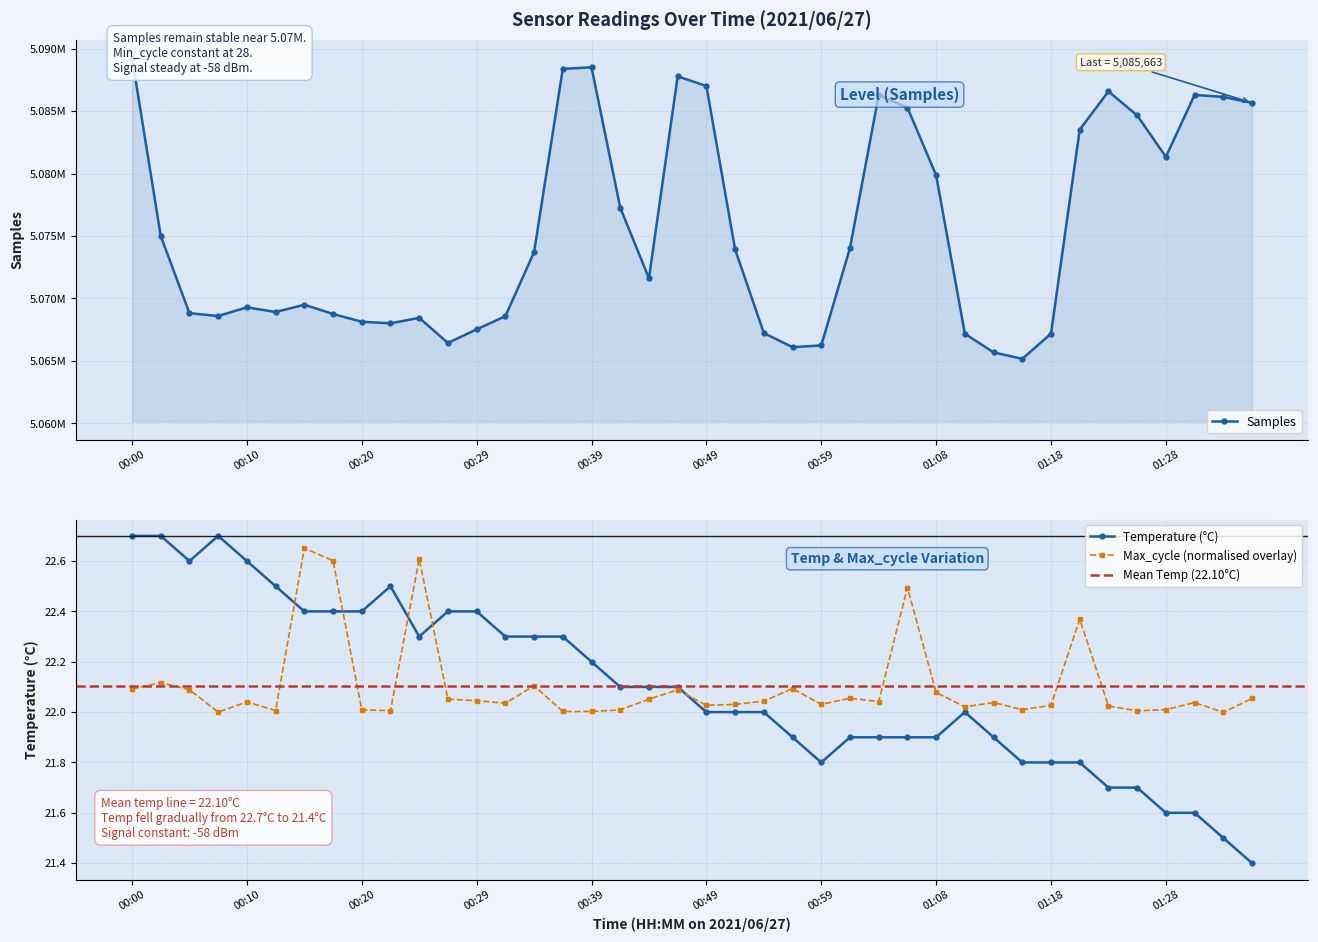

Rank the categories by Temperature value from highest to lowest.

00:00, 00:02, 00:07, 00:05, 00:10, 00:12, 00:22, 00:15, 00:17, 00:20, 00:27, 00:29, 00:24, 00:32, 00:34, 00:37, 00:39, 00:41, 00:44, 00:46, 00:49, 00:51, 00:54, 01:11, 00:56, 01:01, 01:03, 01:06, 01:08, 01:13, 00:59, 01:16, 01:18, 01:20, 01:23, 01:25, 01:28, 01:30, 01:33, 01:35